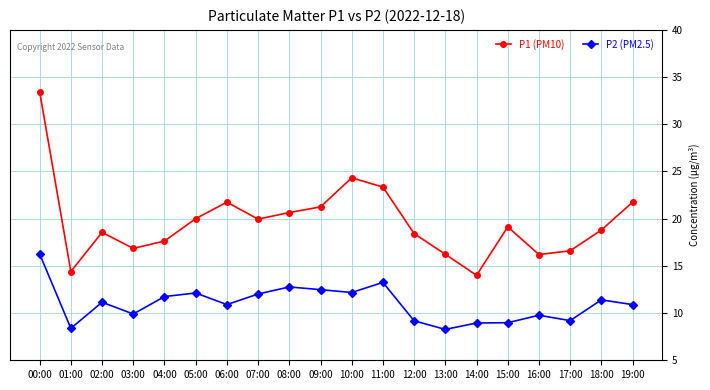

What is the maximum value for P2 (PM2.5)?

16.3